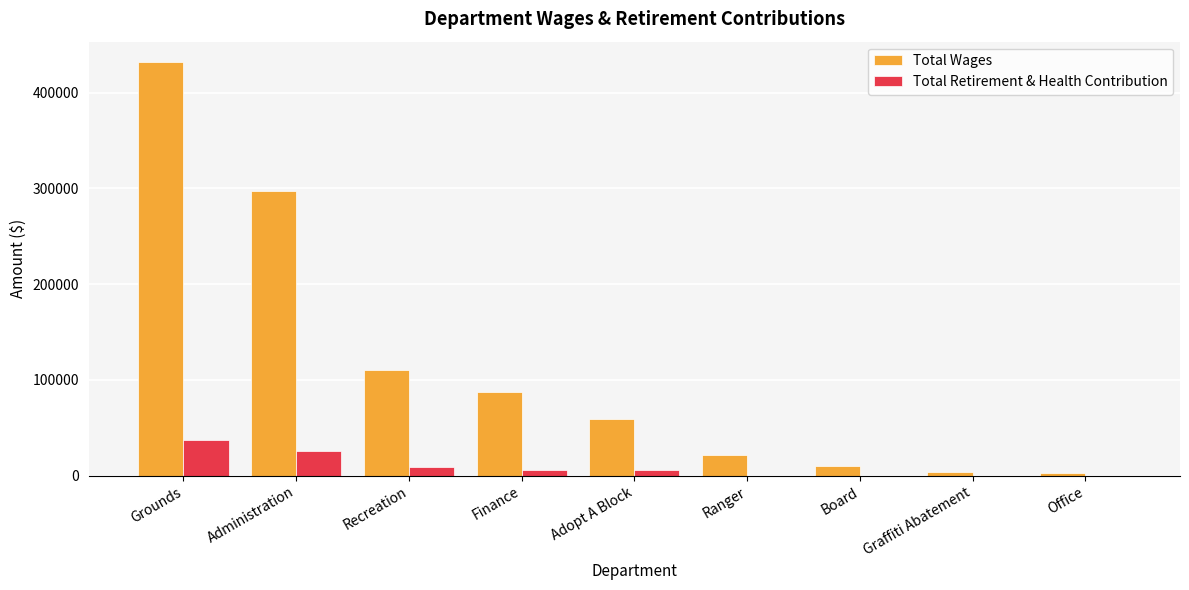

Is it true that Total Wages equals 150389 at Finance?

False